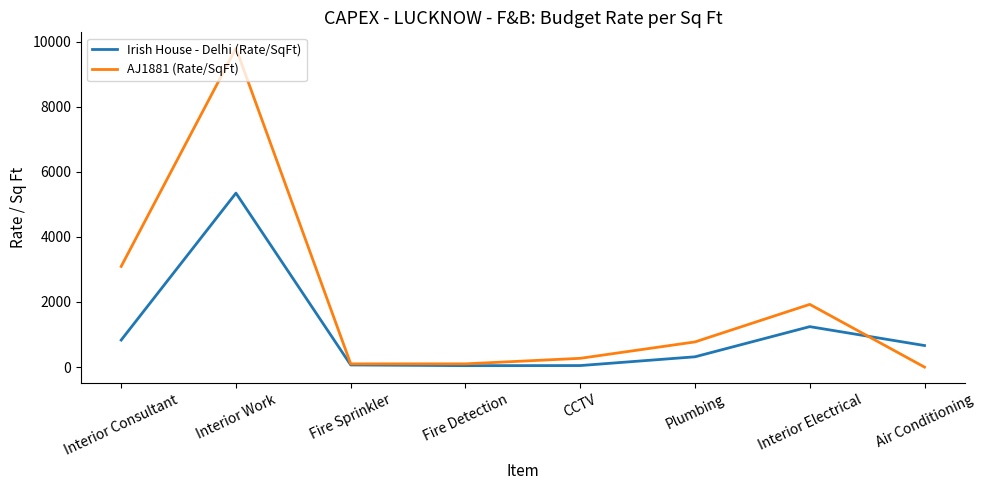

True or false: AJ1881 (Rate/SqFt) and Irish House - Delhi (Rate/SqFt) intersect in this chart.

True